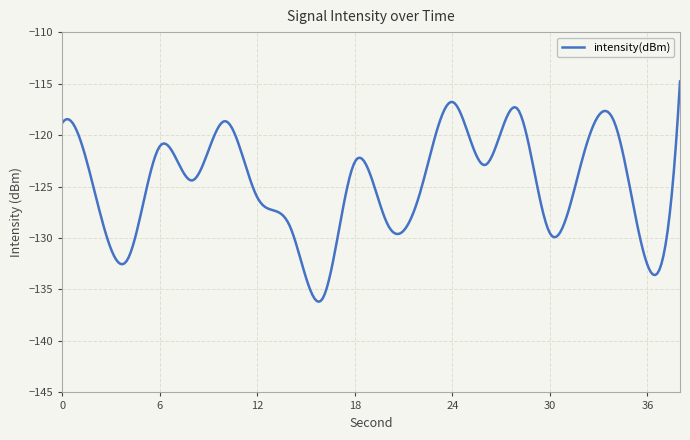

What is the difference between the maximum and minimum values?

21.4